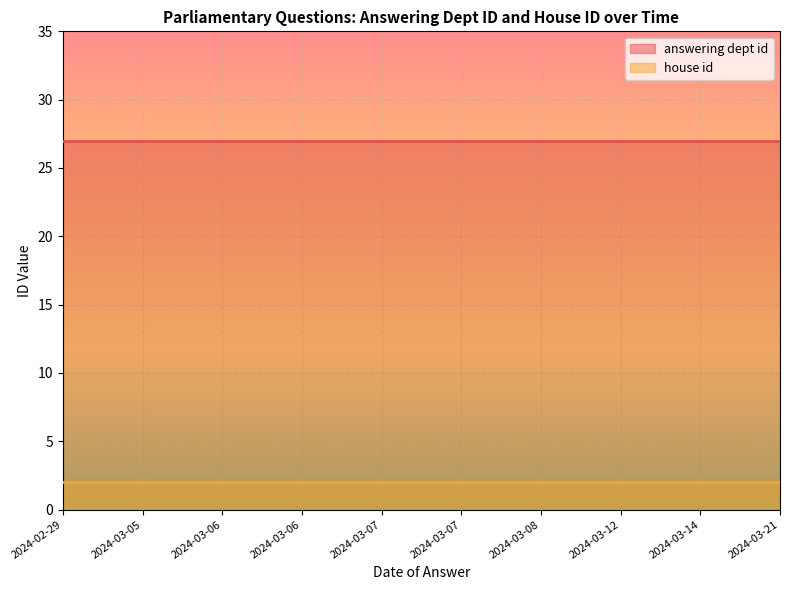

List the series in order of their peak value, highest first.

answering dept id, house id